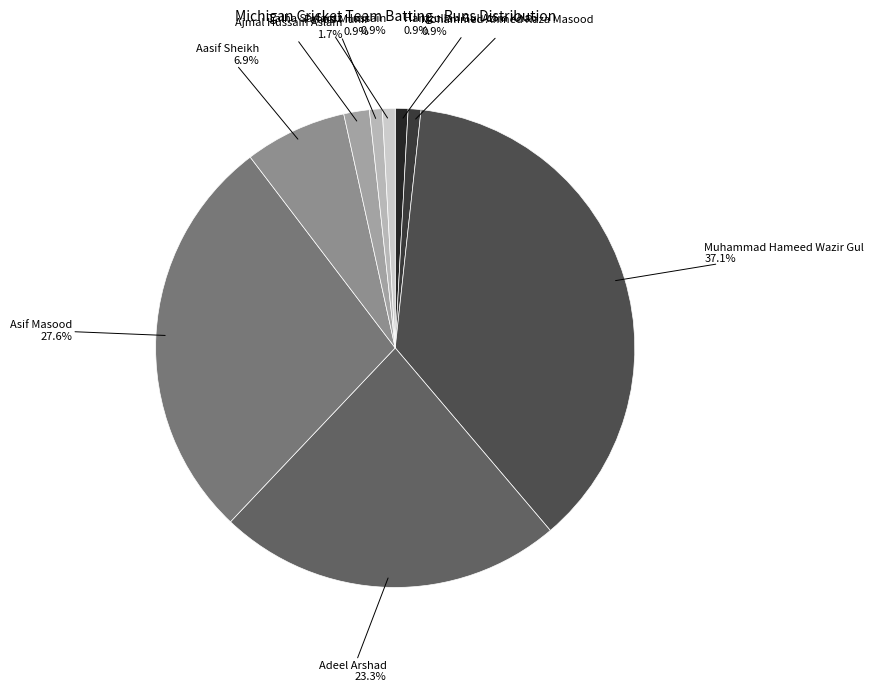

Is there a majority slice in this chart?

No